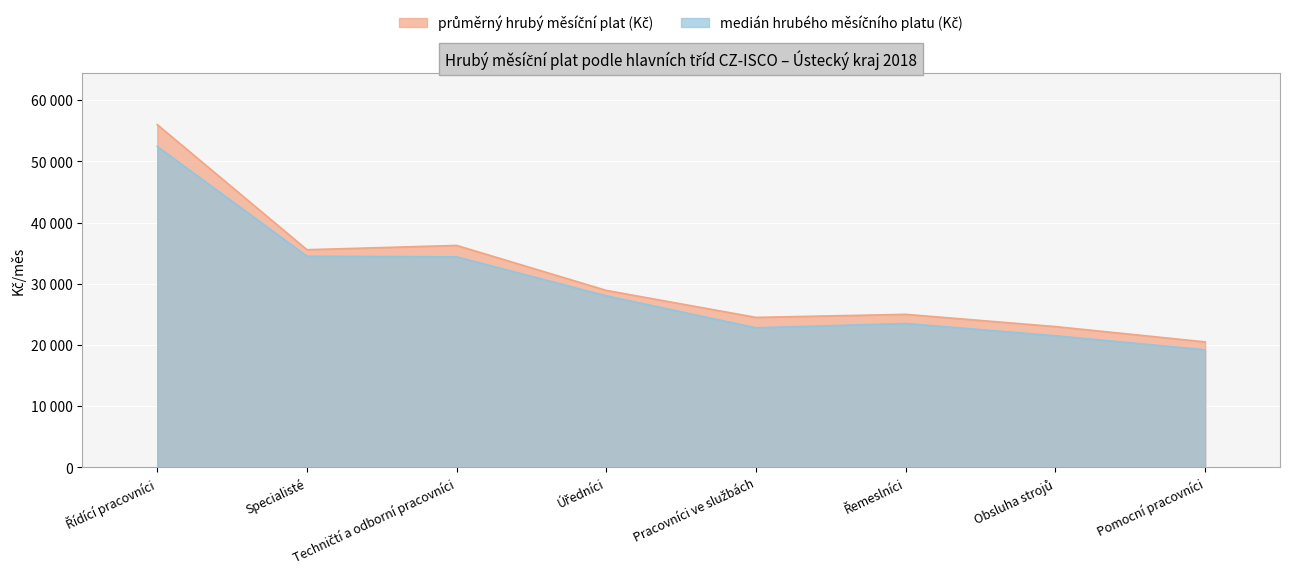

Does the chart display data point markers on the line(s)?

No